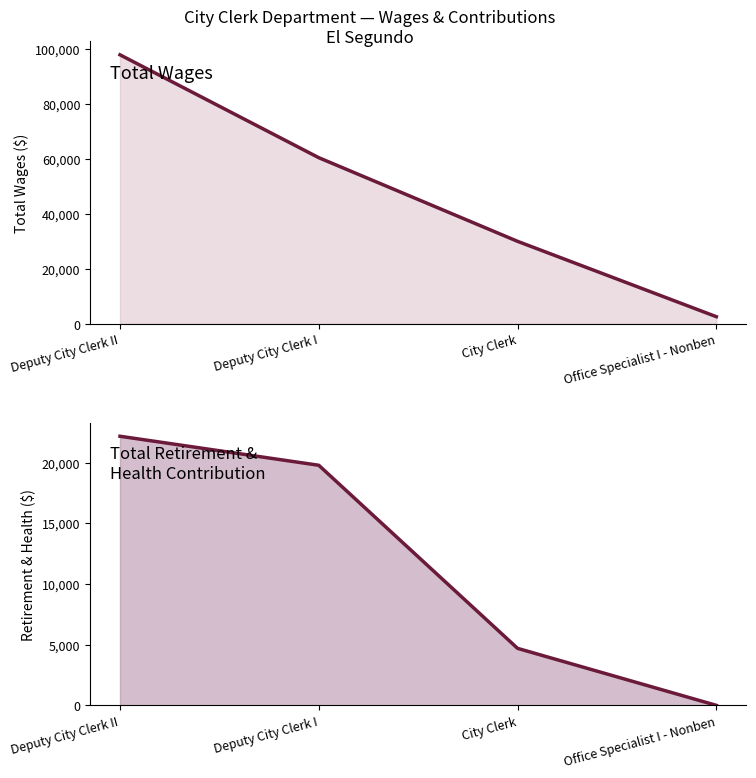

True or false: Total Wages and Total Retirement & Health Contribution intersect in this chart.

False